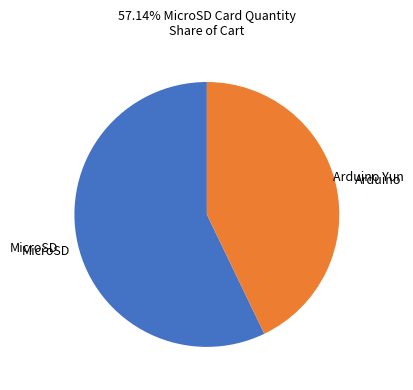

Is there any slice that represents more than half of the pie?

Yes